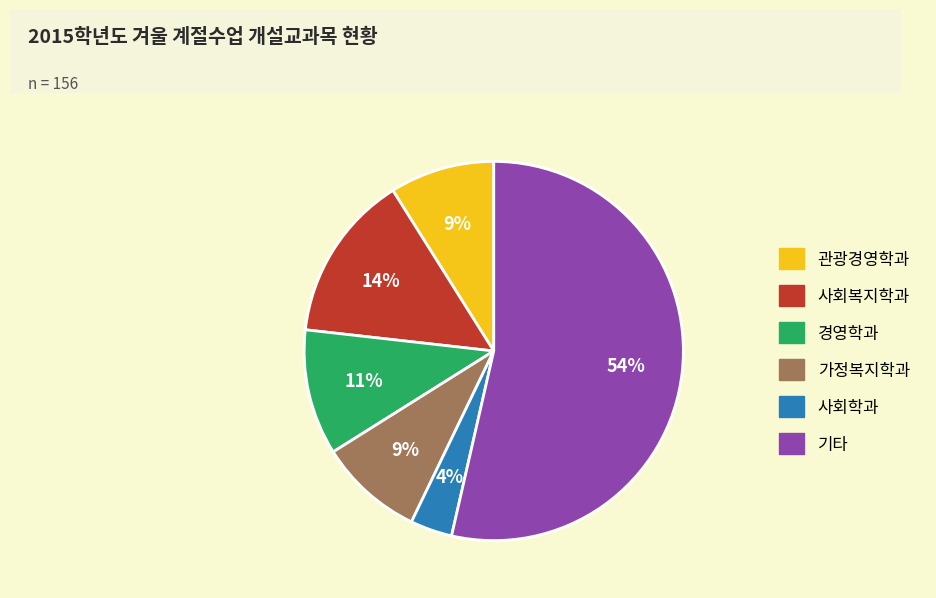

To the nearest percent, what percentage of the pie is 가정복지학과?

9%